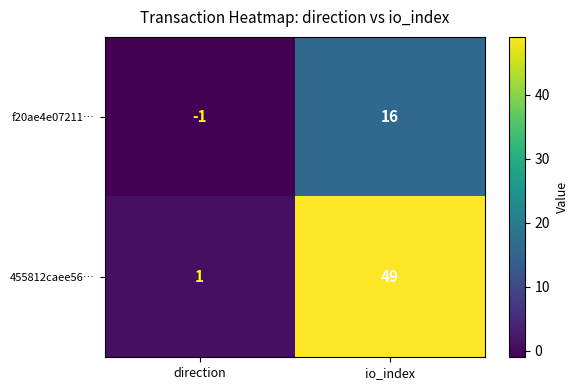

What is the maximum value for f20ae4e07211…?

16